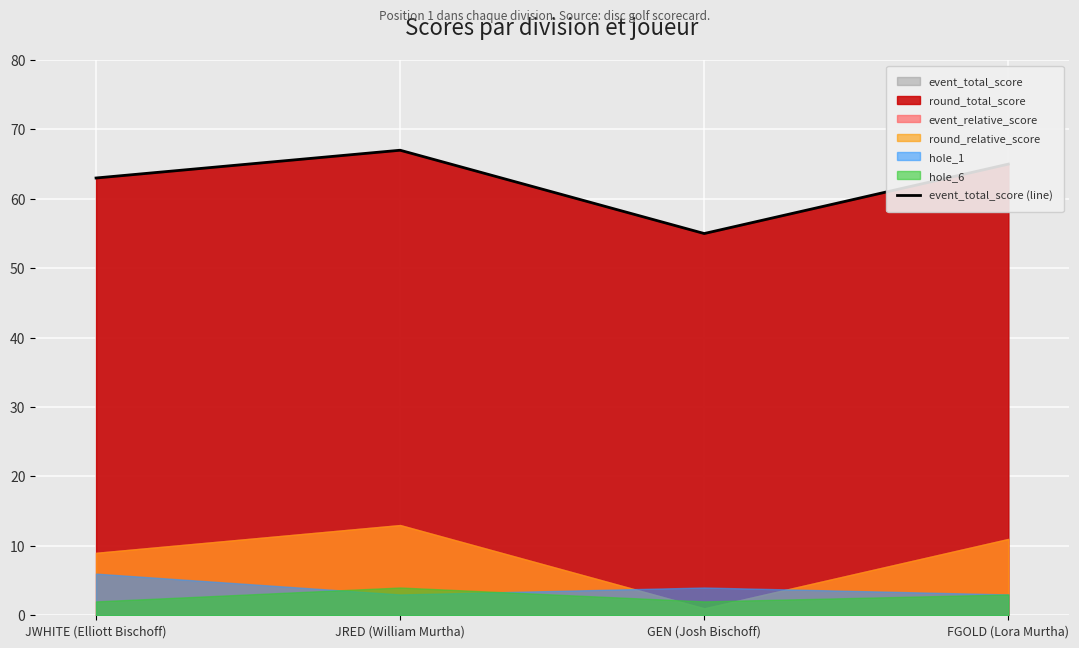

What is the difference between the maximum and minimum values?

12